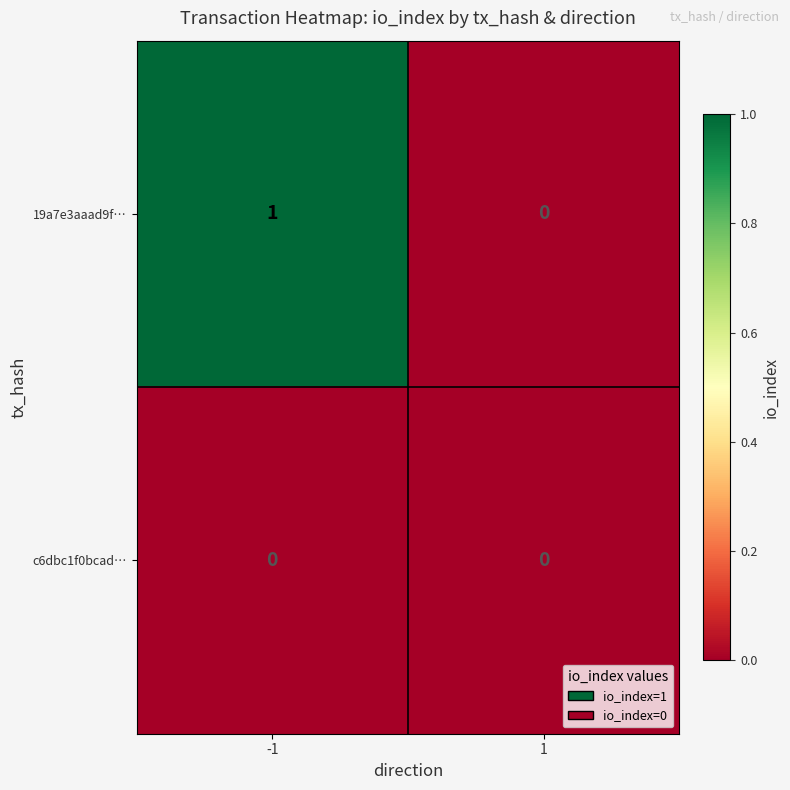

Reading left to right, extract all data points from this chart.

19a7e3aaad9f…: -1=1	1=0
c6dbc1f0bcad…: -1=0	1=0